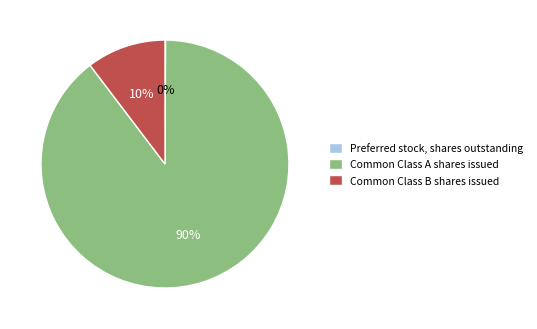

The Common Class B shares issued slice represents 10% of the pie. True or false?

True